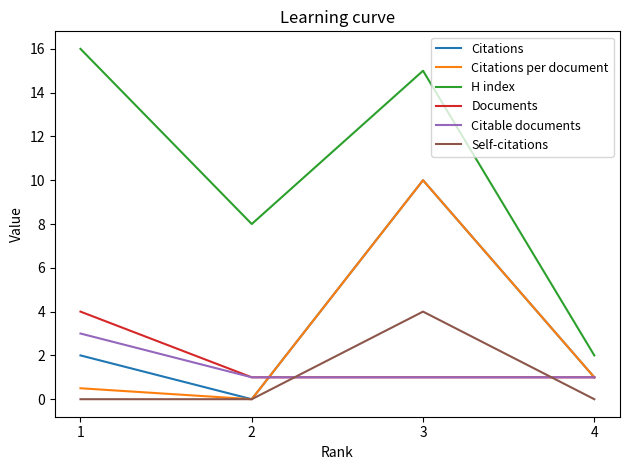

Count the Citable documents values in the range 1 to 3.

4